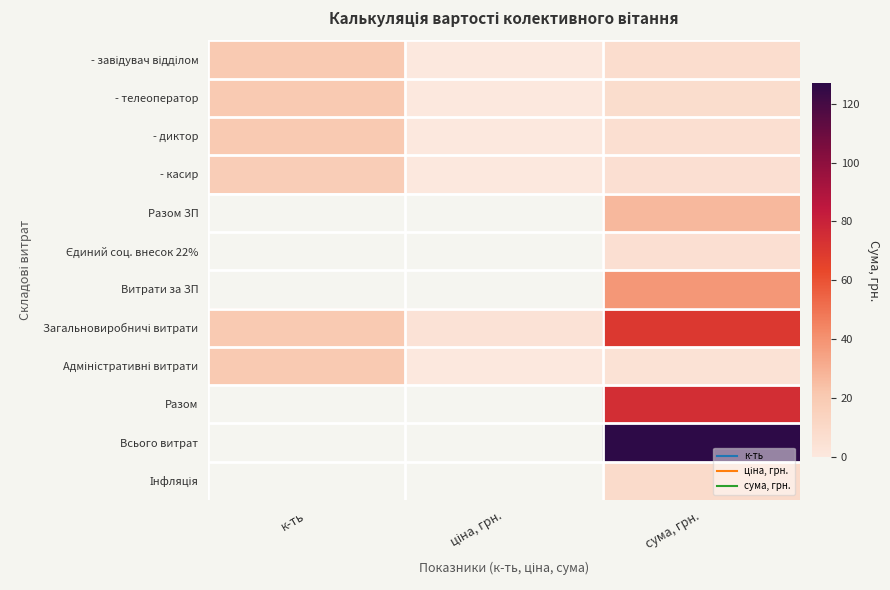

How many values in the - касир series are below 5?

1